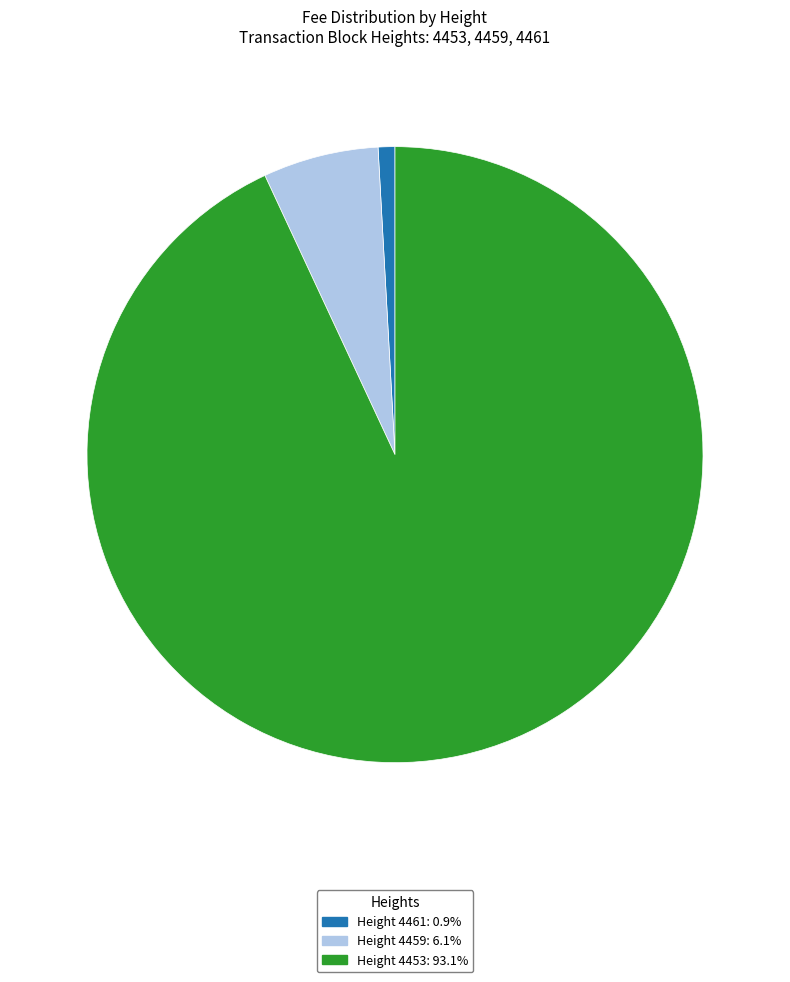

Do Height 4459: 6.1% and Height 4453: 93.1% together represent more than half of the pie?

Yes